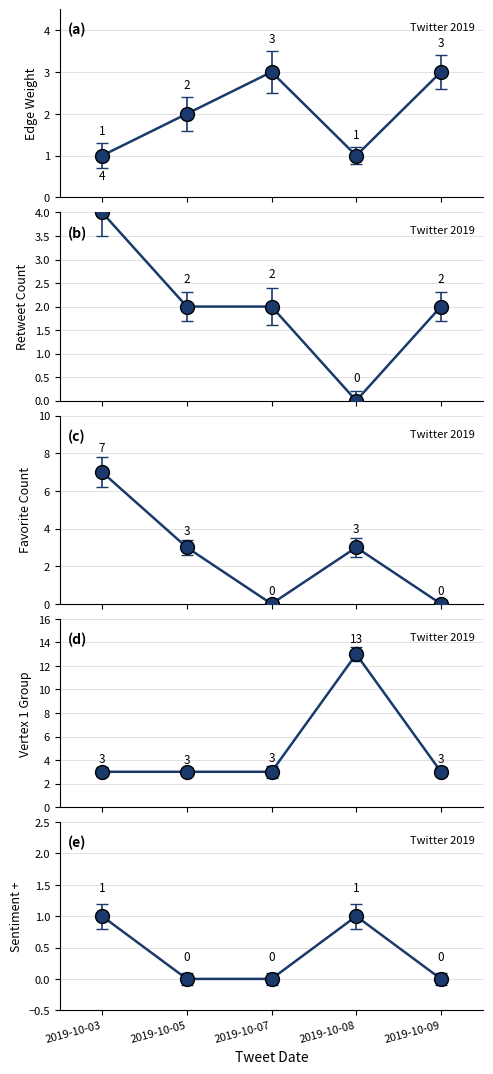

What is the highest value of the Favorite Count series?

7